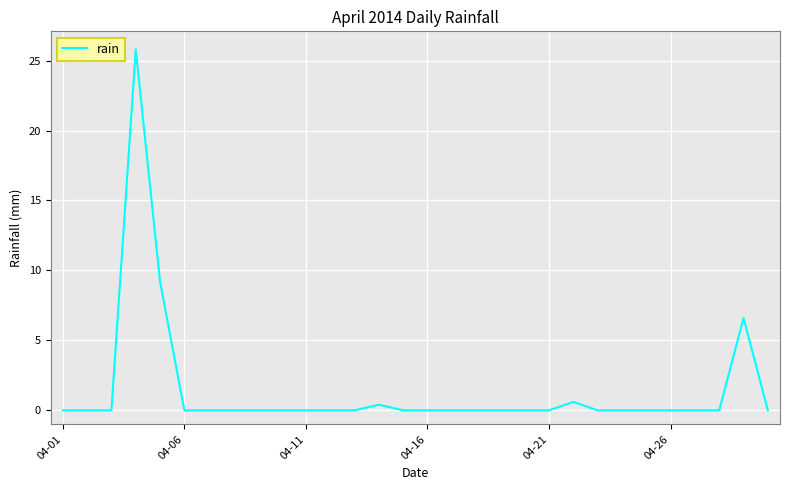

What is the greatest value displayed?

25.8